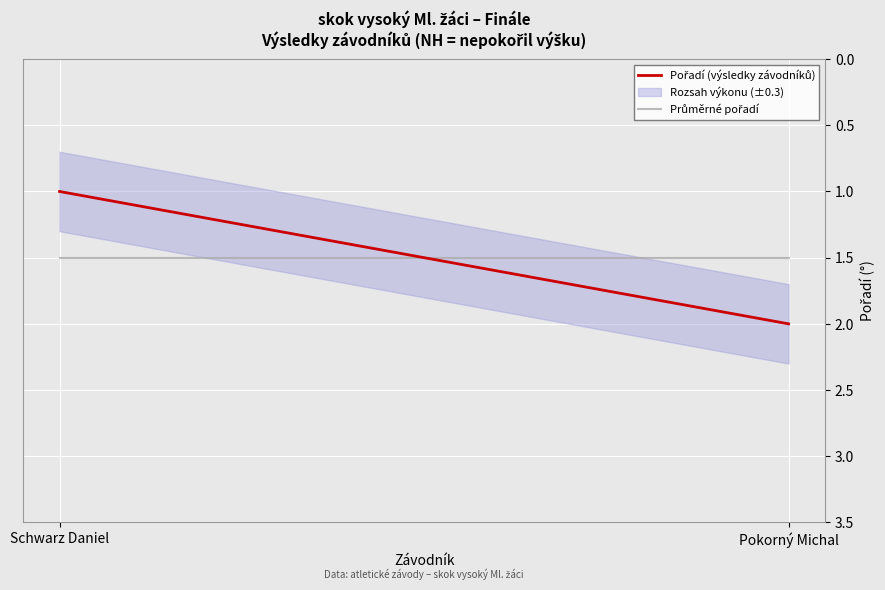

Rank the series at Pokorný Michal from lowest to highest value.

Průměrné pořadí, Pořadí (výsledky závodníků)